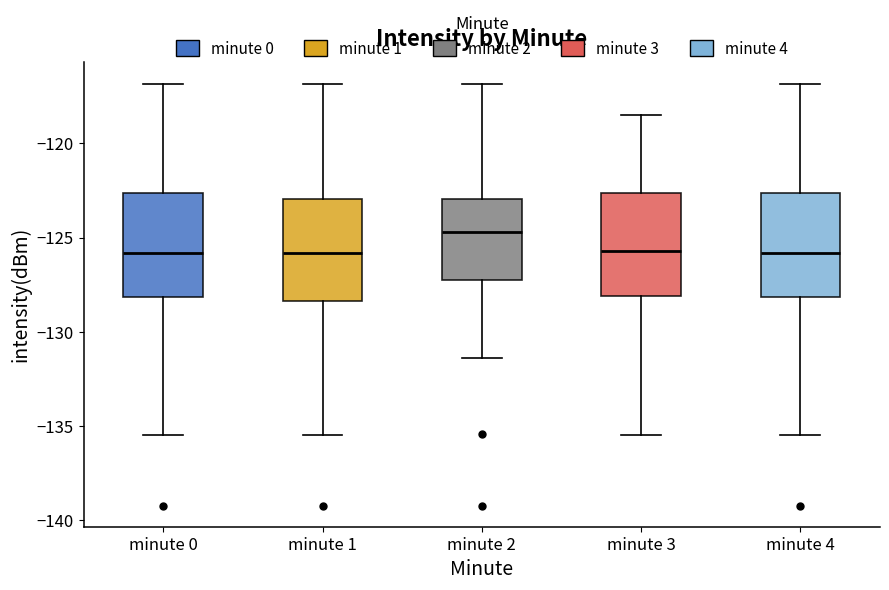

Reading left to right, read every box against the y-axis: the position of its median line, the range the box covers, and the ends of its whiskers. The values are not printed on the chart, so give them approximately, as read against the axis.

minute 0: median -126.0, box -128.0 to -122.5, whiskers -135.5 to -117.0
minute 1: median -126.0, box -128.5 to -123.0, whiskers -135.5 to -117.0
minute 2: median -124.5, box -127.5 to -123.0, whiskers -131.5 to -117.0
minute 3: median -125.5, box -128.0 to -122.5, whiskers -135.5 to -118.5
minute 4: median -126.0, box -128.0 to -122.5, whiskers -135.5 to -117.0